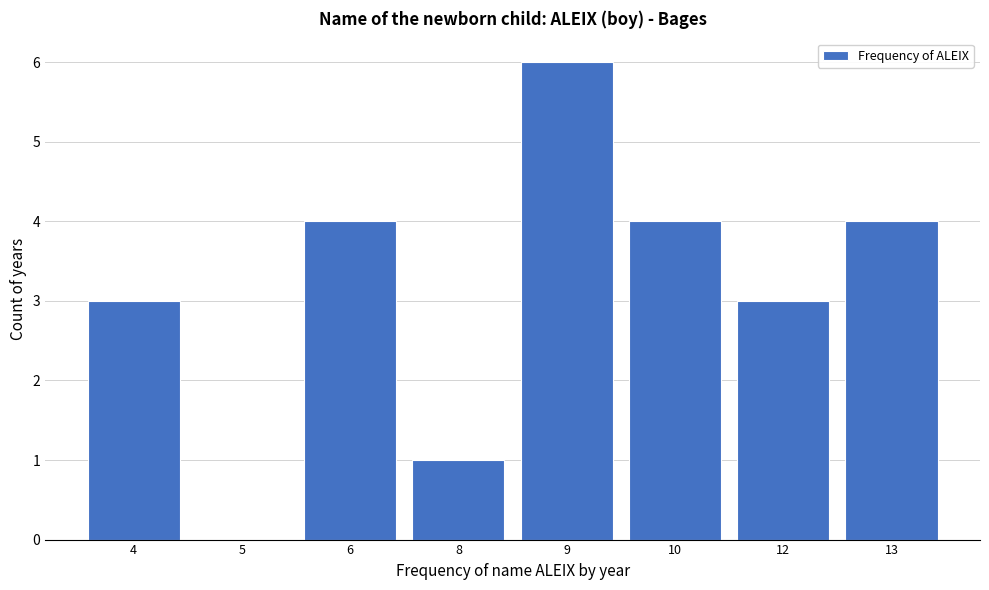

Reading left to right, extract all data points from this chart.

4=3	5=0	6=4	8=1	9=6	10=4	12=3	13=4